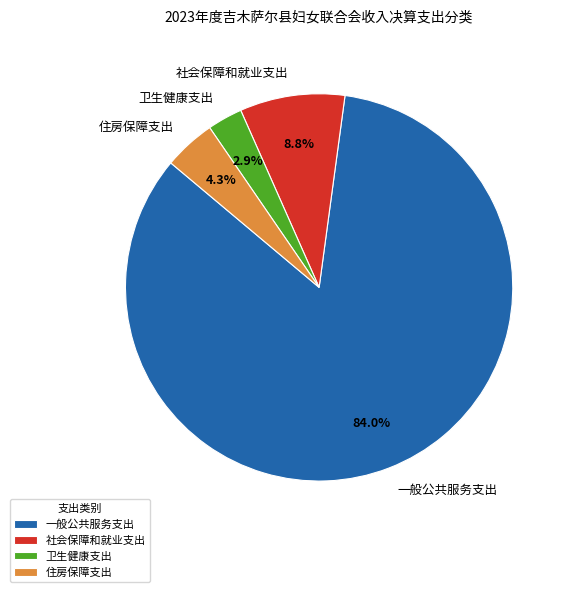

Is it true that 卫生健康支出 is 3% of the pie?

True